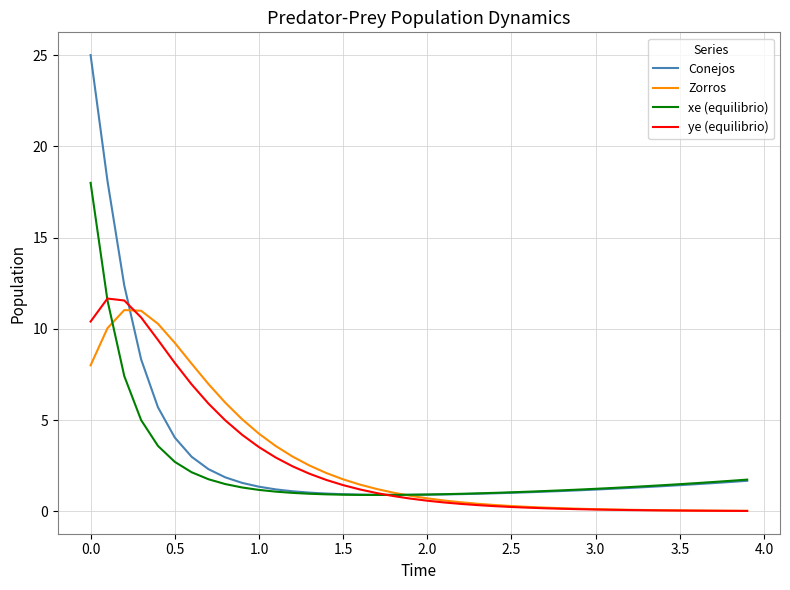

What is the lowest value of the Conejos series?

0.9